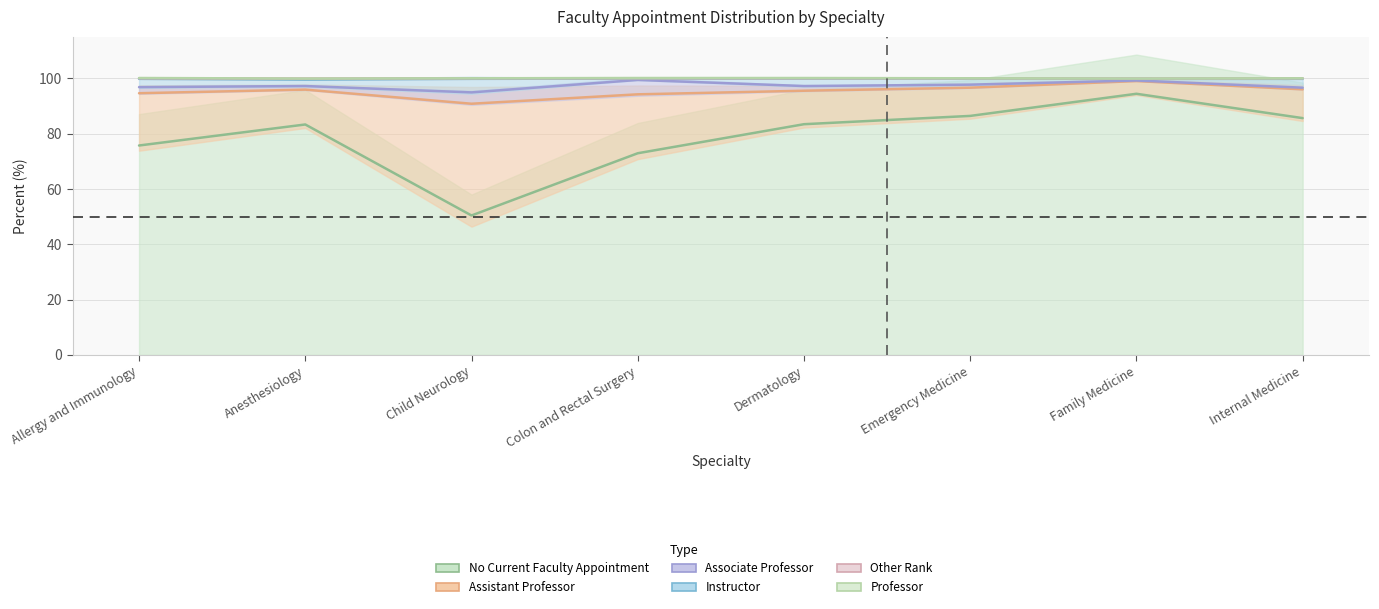

At which label is No Current Faculty Appointment closest to 72?

Colon and Rectal Surgery